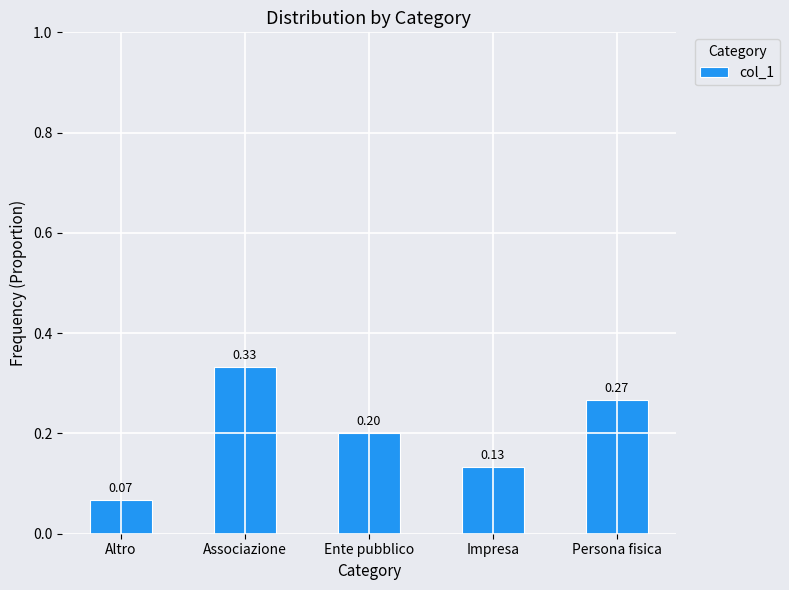

At which category does the chart reach its minimum across all series?

Altro